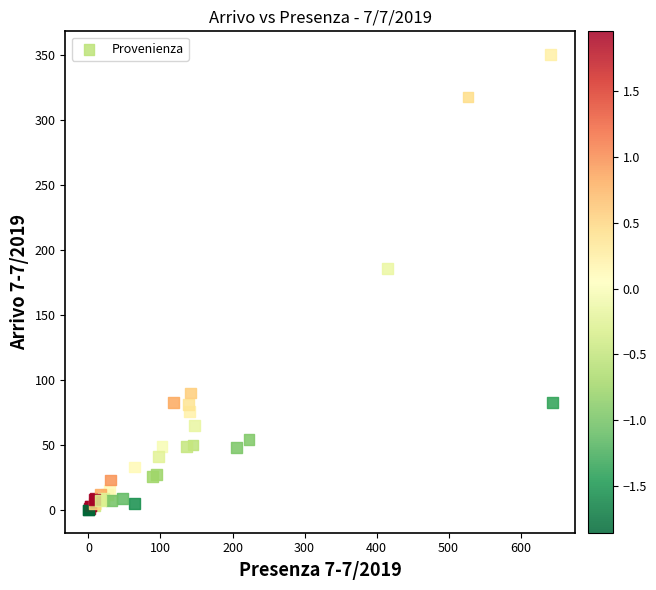

What Y value in the scatter plot is closest to 175?

186